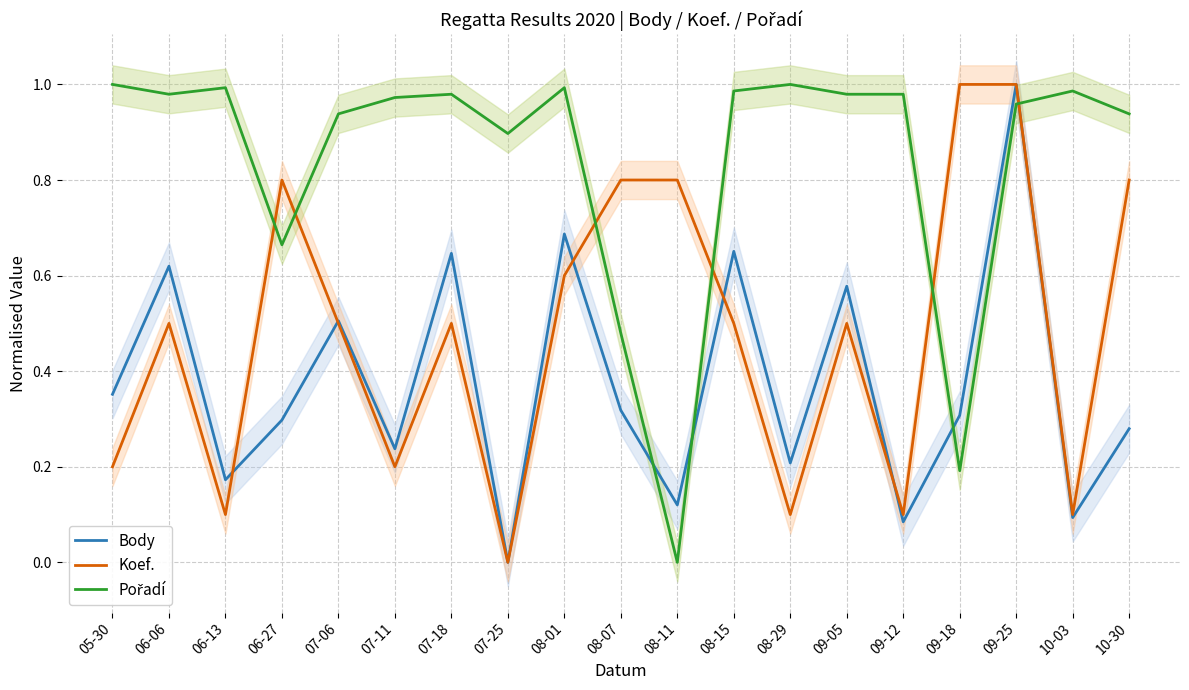

Count the number of categories in the chart.

19